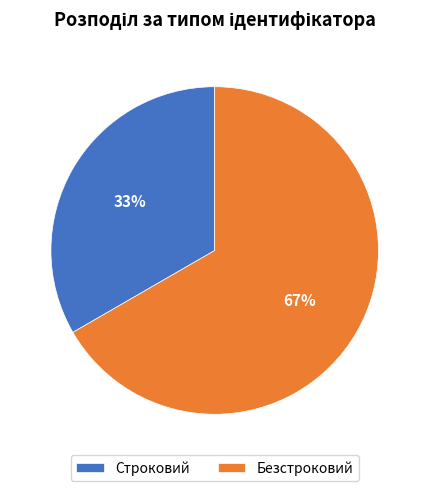

Count the number of slices in the pie.

2